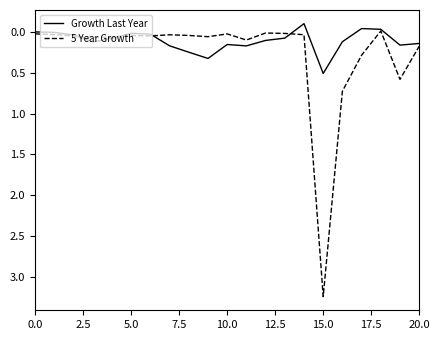

How many distinct data groups are displayed?

2